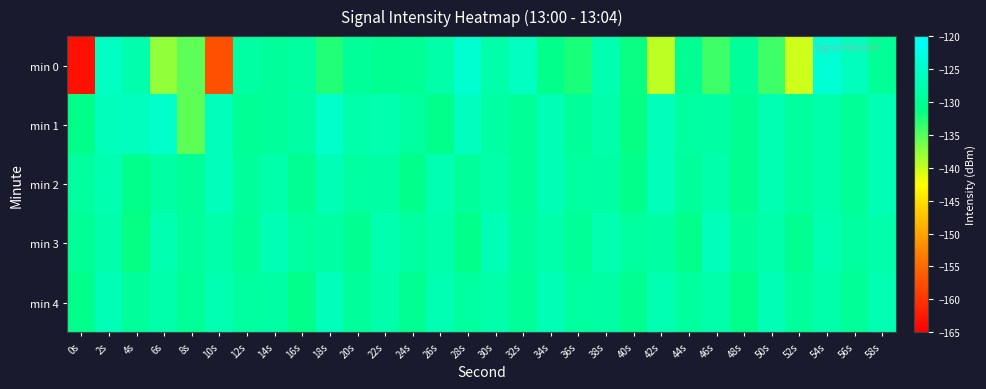

How many distinct data groups are displayed?

5